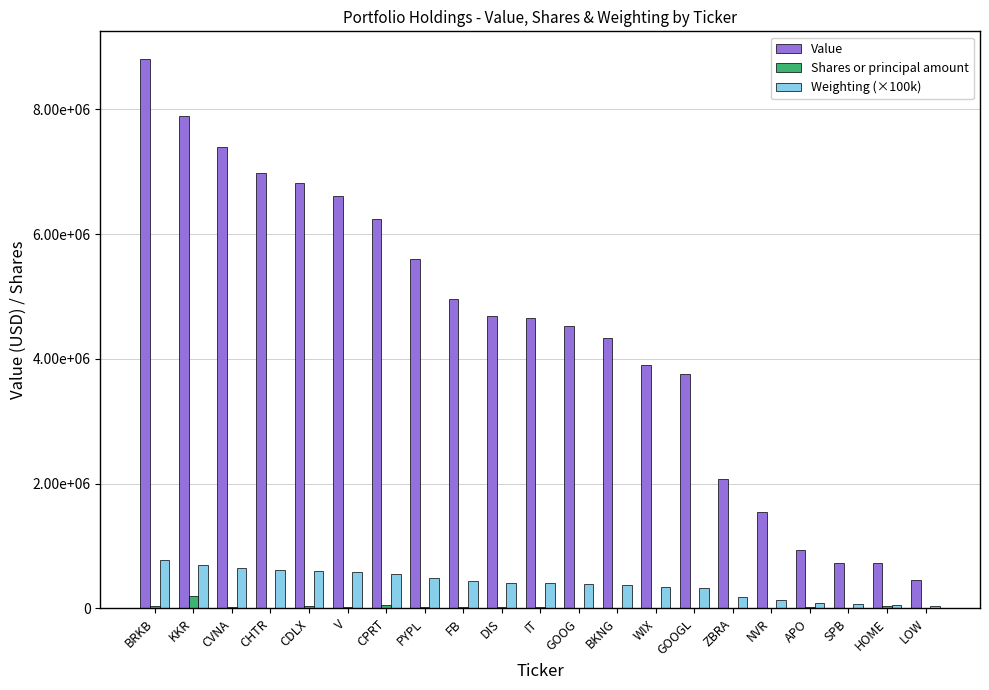

What is the difference between the maximum and minimum values in the Value series?

8348000